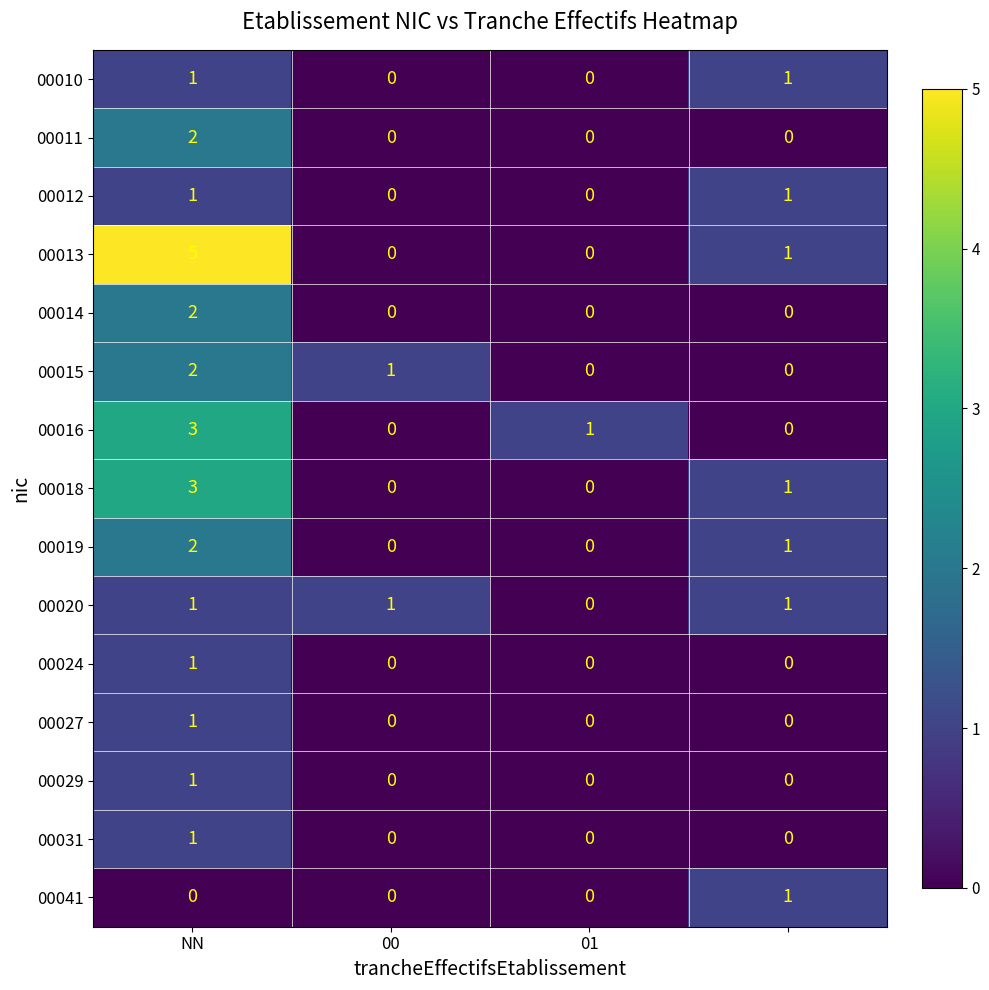

Which series has the largest total across all categories?

00013